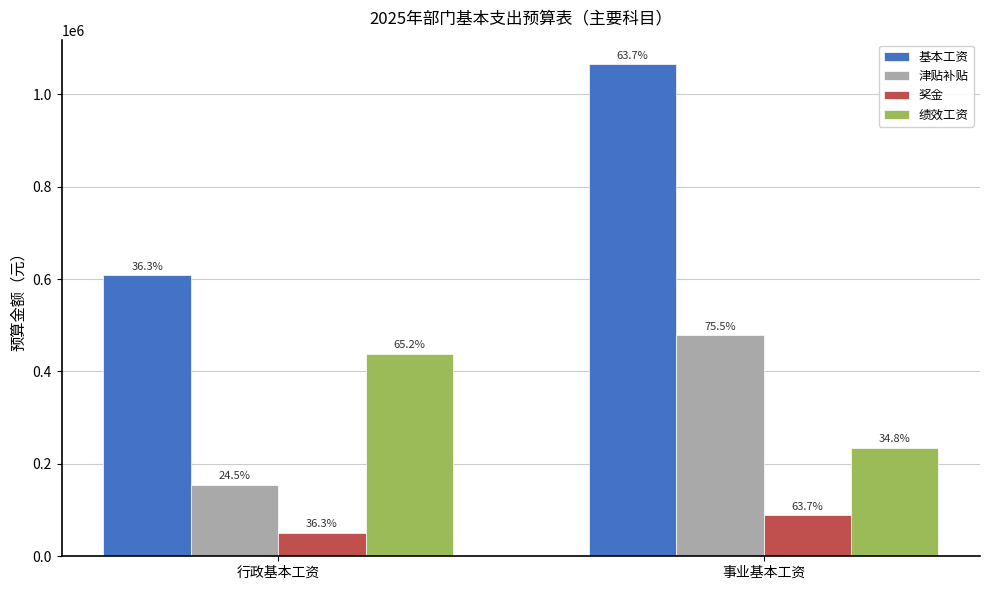

What are all the series names shown in the legend?

基本工资, 津贴补贴, 奖金, 绩效工资